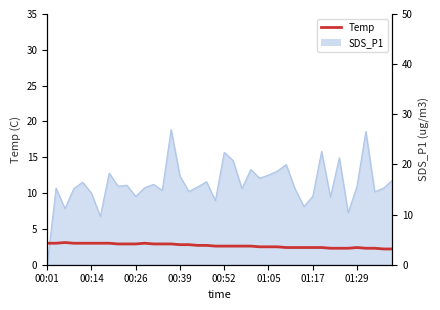

What is the difference between the values at 16 and 26?

0.3